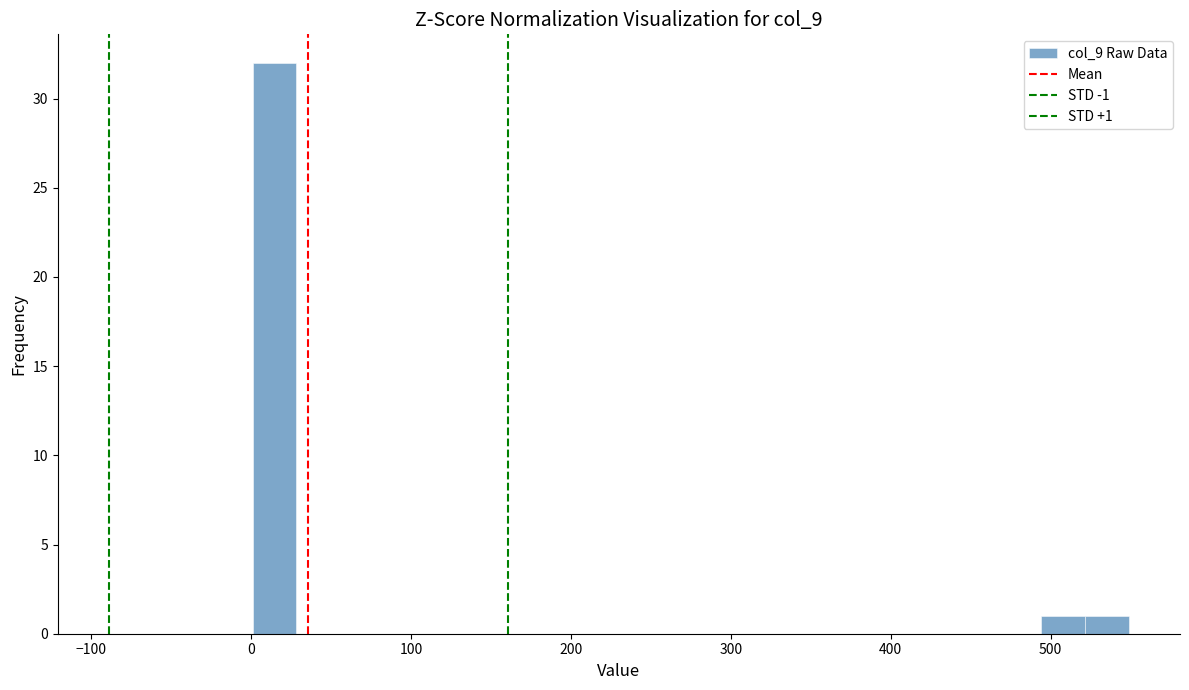

Read against the x-axis, roughly where is the centre of the tallest bar?

10